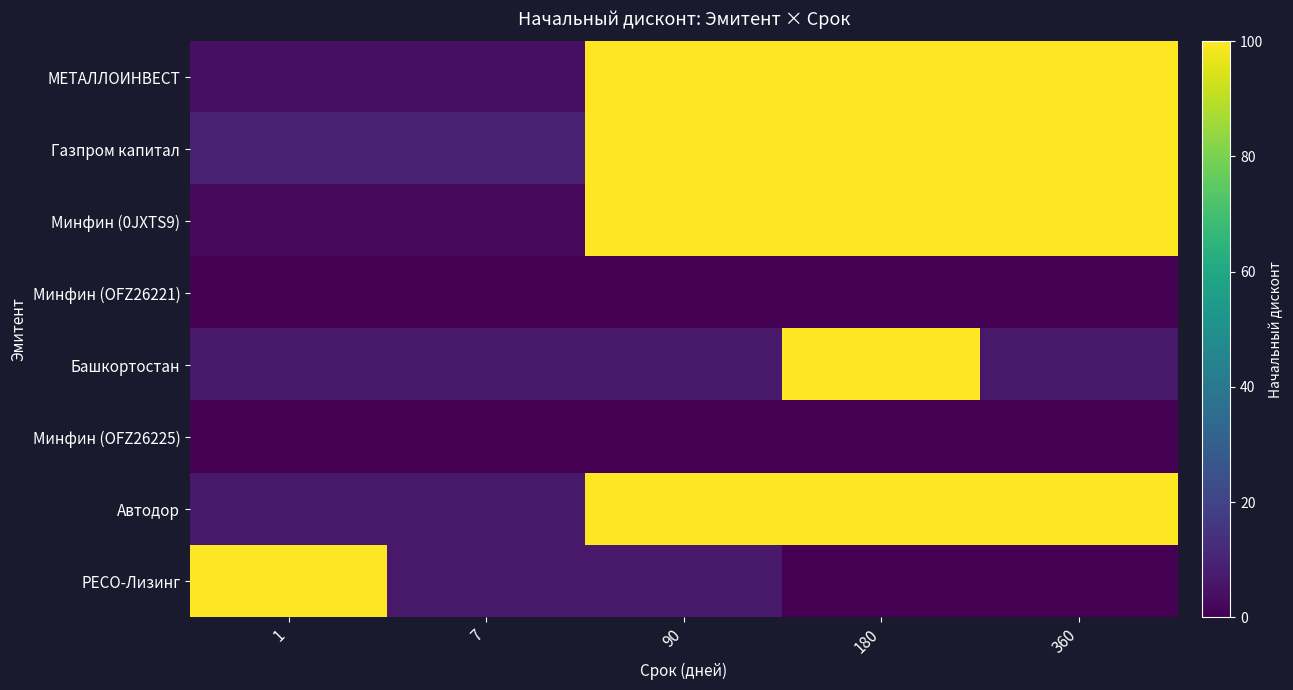

Which has a higher value, 90 or 1?

90